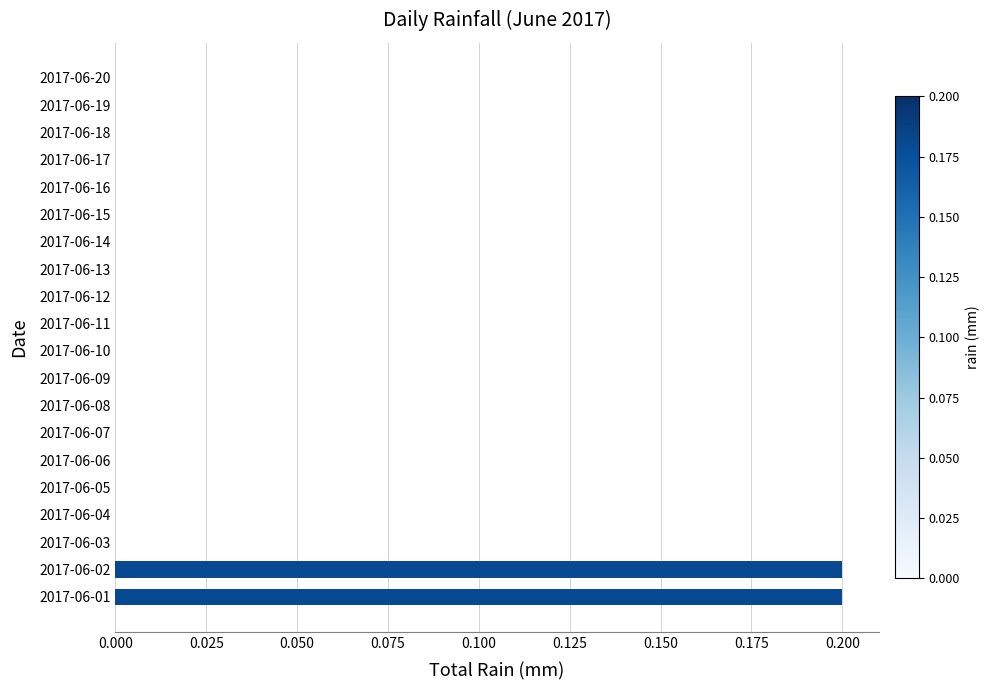

Count the number of data series in this chart.

1